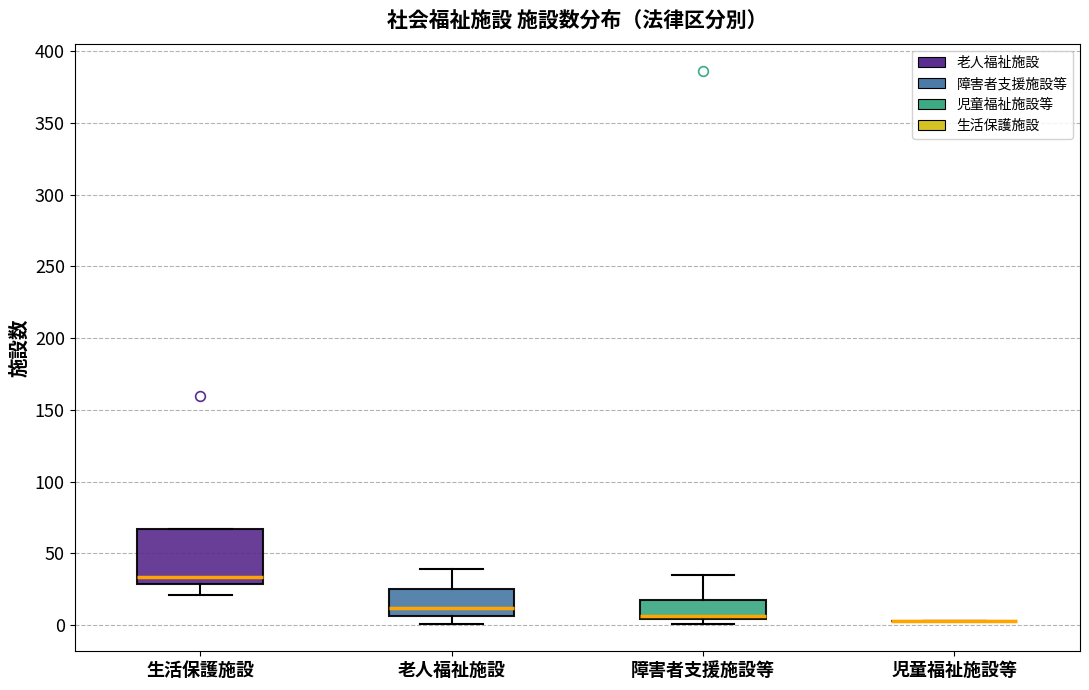

Reading left to right, read every box against the y-axis: the position of its median line, the range the box covers, and the ends of its whiskers. The values are not printed on the chart, so give them approximately, as read against the axis.

生活保護施設: median 35, box 30 to 65, whiskers 20 to 65
老人福祉施設: median 10, box 5 to 25, whiskers 0 to 40
障害者支援施設等: median 5 (just above the box's lower edge), box 5 to 20, whiskers 0 to 35
児童福祉施設等: box collapsed to a line at 5, whiskers 5 to 5